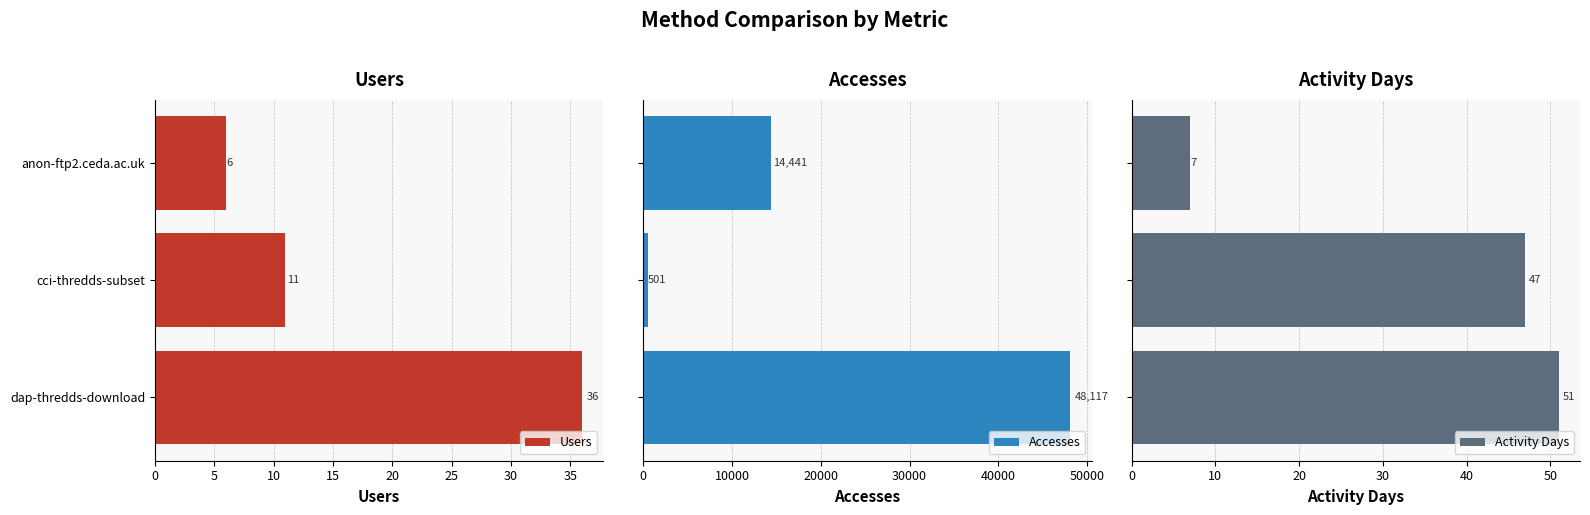

True or false: Users has a value of 6 at anon-ftp2.ceda.ac.uk.

True